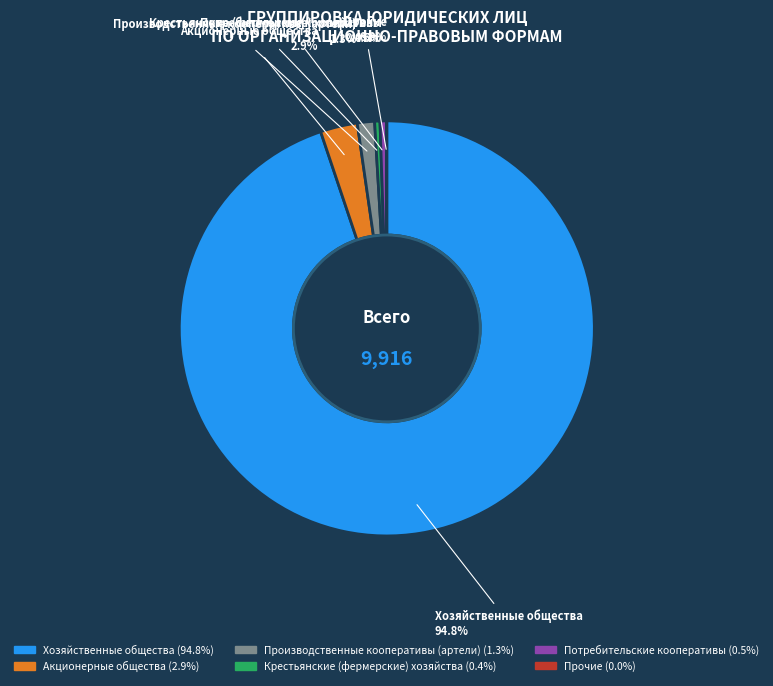

To the nearest percent, what portion does Хозяйственные общества represent?

95%